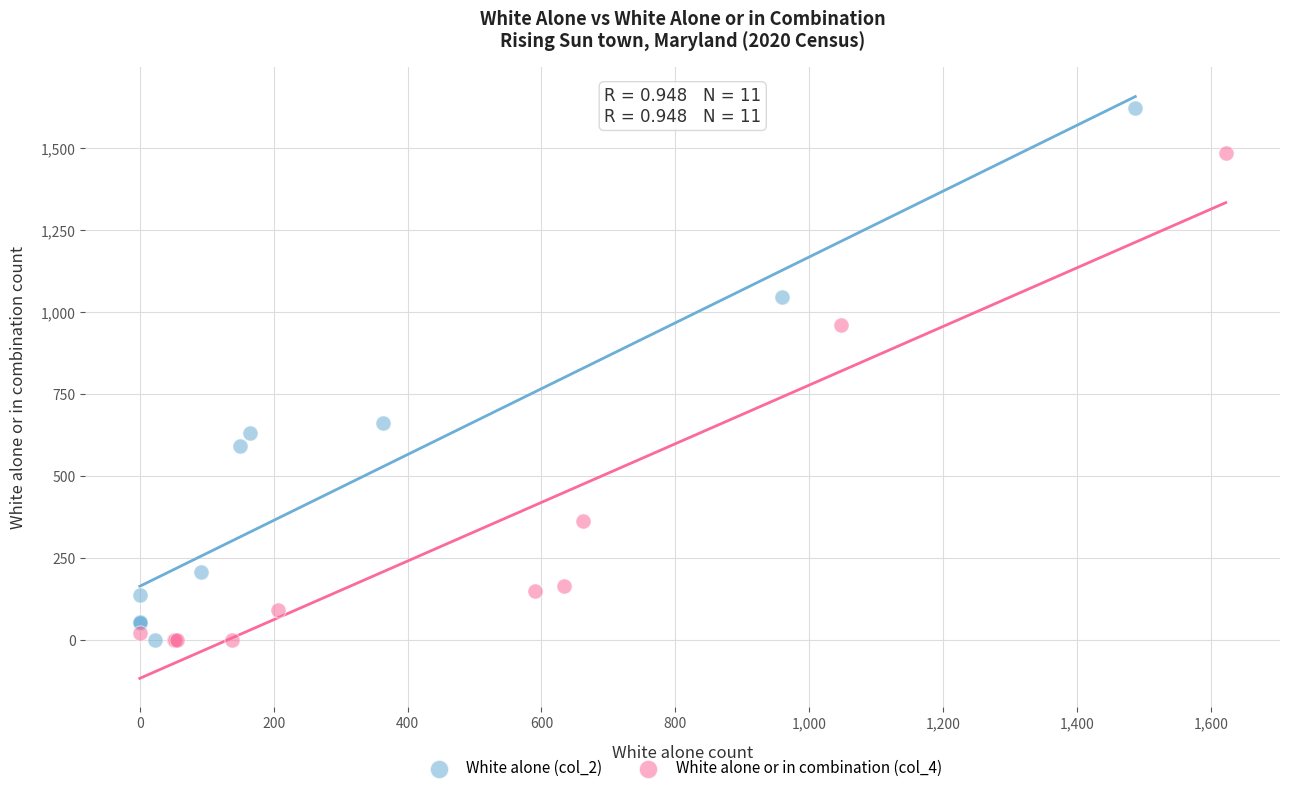

Which series has the largest Y range (max minus min)?

White alone (col_2)